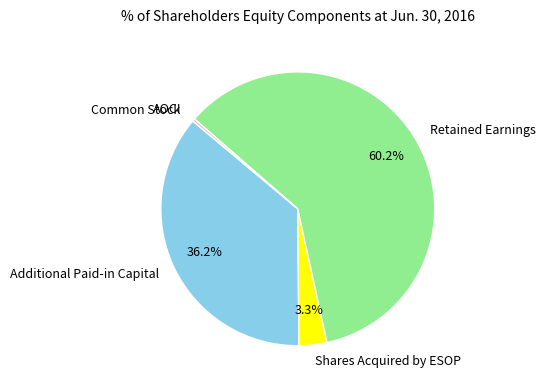

Combined, what portion of the pie is Shares Acquired by ESOP and Additional Paid-in Capital?

39.5%